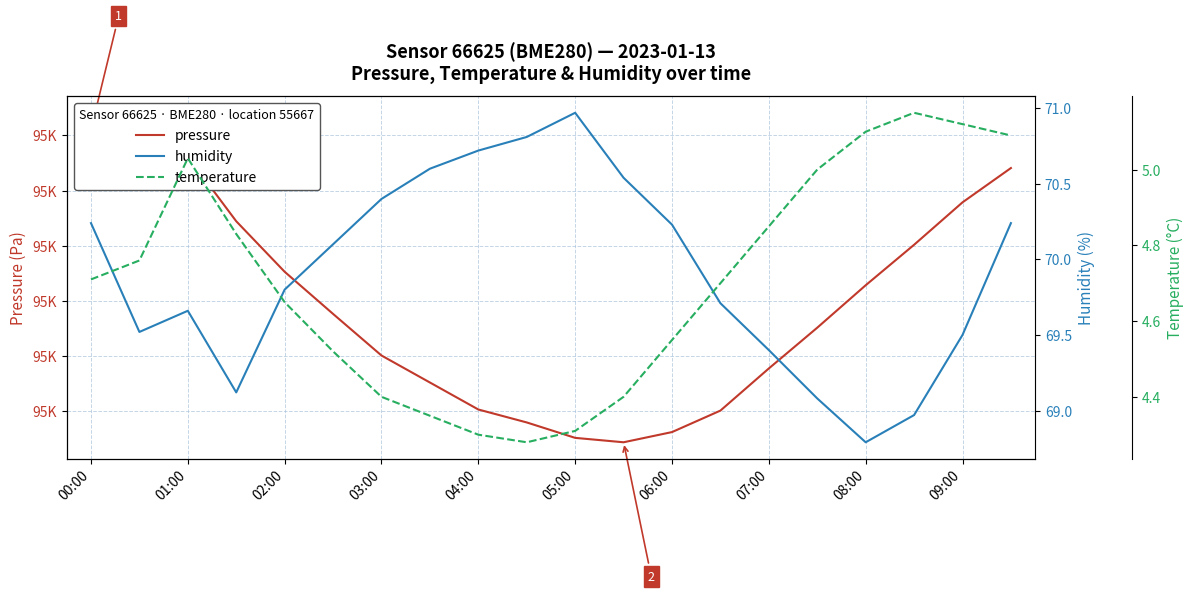

What is the total value across all series at 13?

94834.5